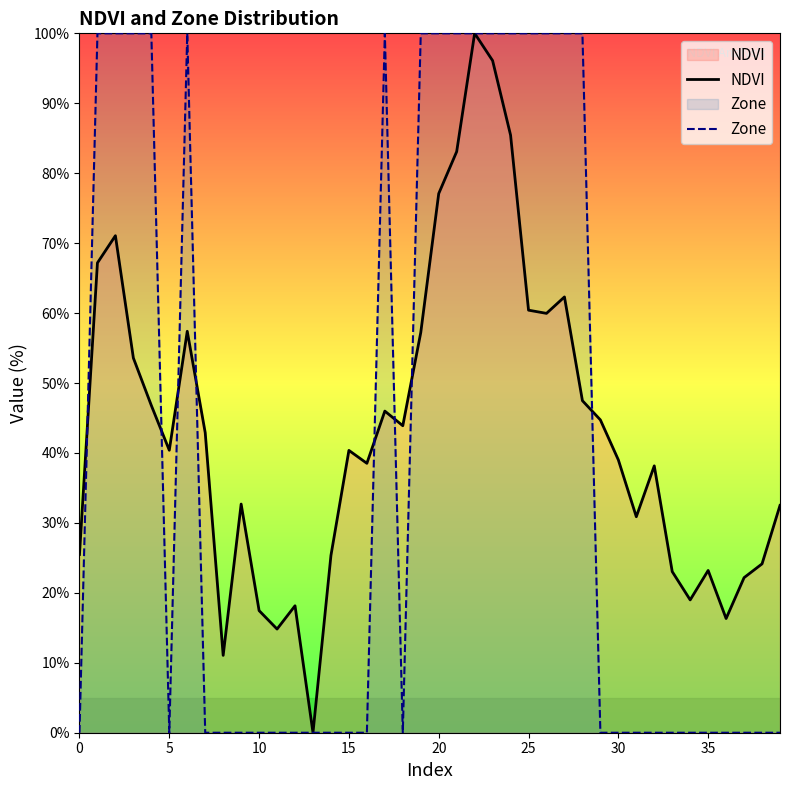

True or false: Zone has more than 2 interior local peaks.

False